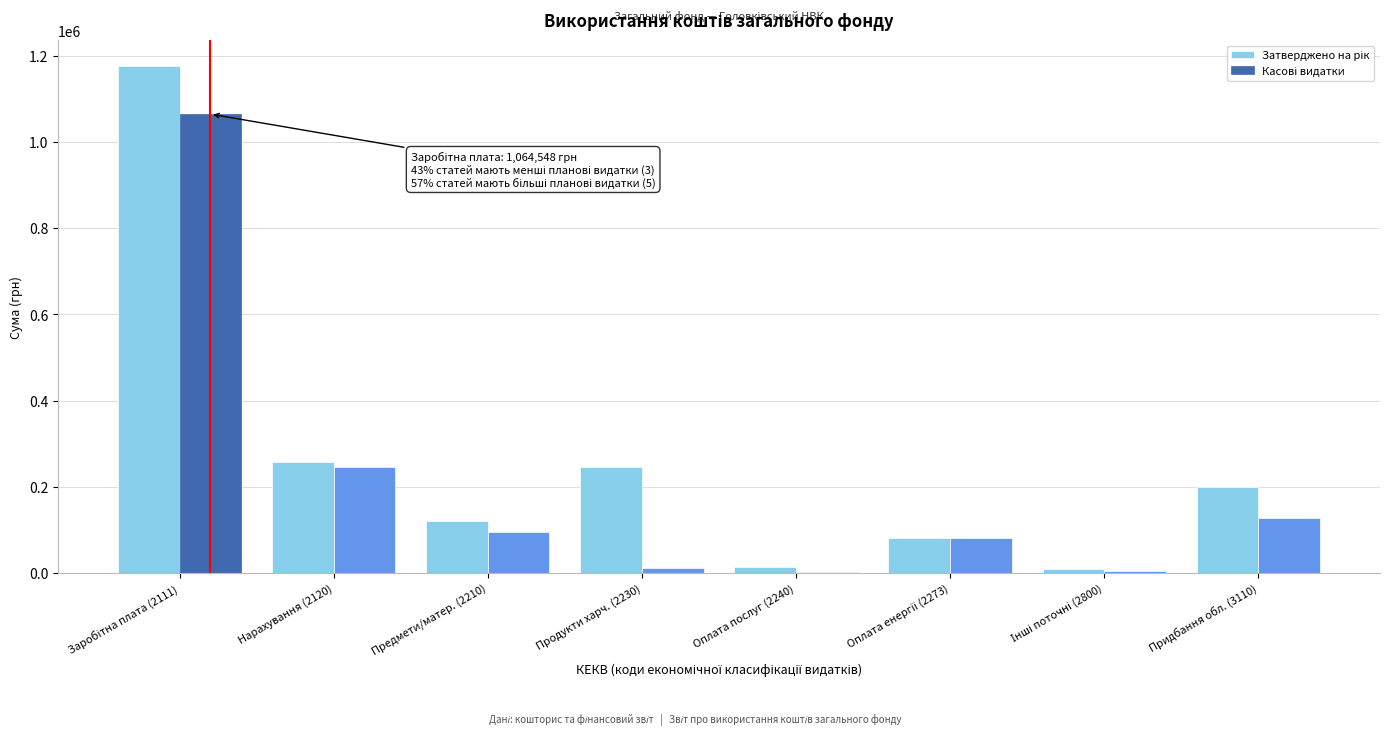

What is the total value across all series at Предмети/матер. (2210)?

215547.0